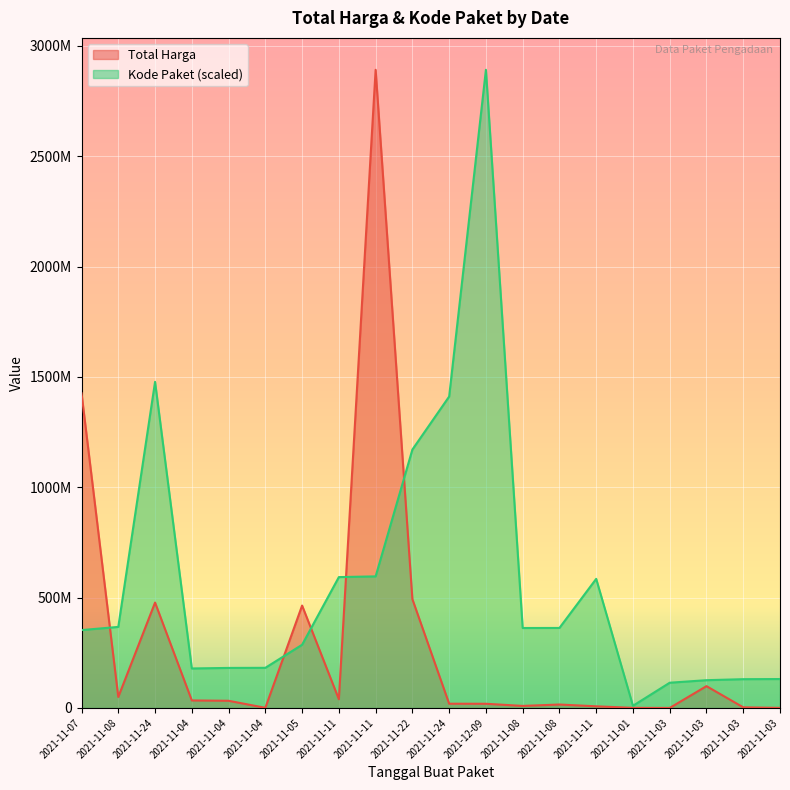

Reading left to right, extract all data points from this chart.

Total Harga: 2021-11-07=1425867900.0	2021-11-08=49730040.0	2021-11-24=477600000.0	2021-11-04=34000000.0	2021-11-04=32441200.0	2021-11-04=577875.0	2021-11-05=464002100.0	2021-11-11=39440000.0	2021-11-11=2892122000.0	2021-11-22=493000000.0	2021-11-24=19175000.0	2021-12-09=18900000.0	2021-11-08=9180000.0	2021-11-08=15513960.0	2021-11-11=7401240.0	2021-11-01=333600.0	2021-11-03=78000.0	2021-11-03=98772570.0	2021-11-03=2772000.0	2021-11-03=265000.0
Kode Paket: 2021-11-07=352883521.5	2021-11-08=367273231.7	2021-11-24=1477840024.8	2021-11-04=178927446.8	2021-11-04=181360692.3	2021-11-04=181822169.9	2021-11-05=286367820.0	2021-11-11=593019677.6	2021-11-11=596250020.7	2021-11-22=1171020357.2	2021-11-24=1411261394.6	2021-12-09=2892122000.0	2021-11-08=362301859.5	2021-11-08=362532598.3	2021-11-11=585048701.0	2021-11-01=9732981.9	2021-11-03=114299608.2	2021-11-03=125794595.4	2021-11-03=130346442.5	2021-11-03=131017682.6